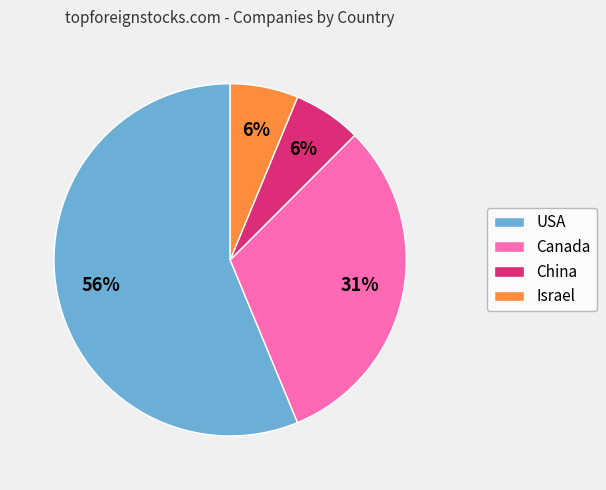

To the nearest percent, what portion does Israel represent?

6%